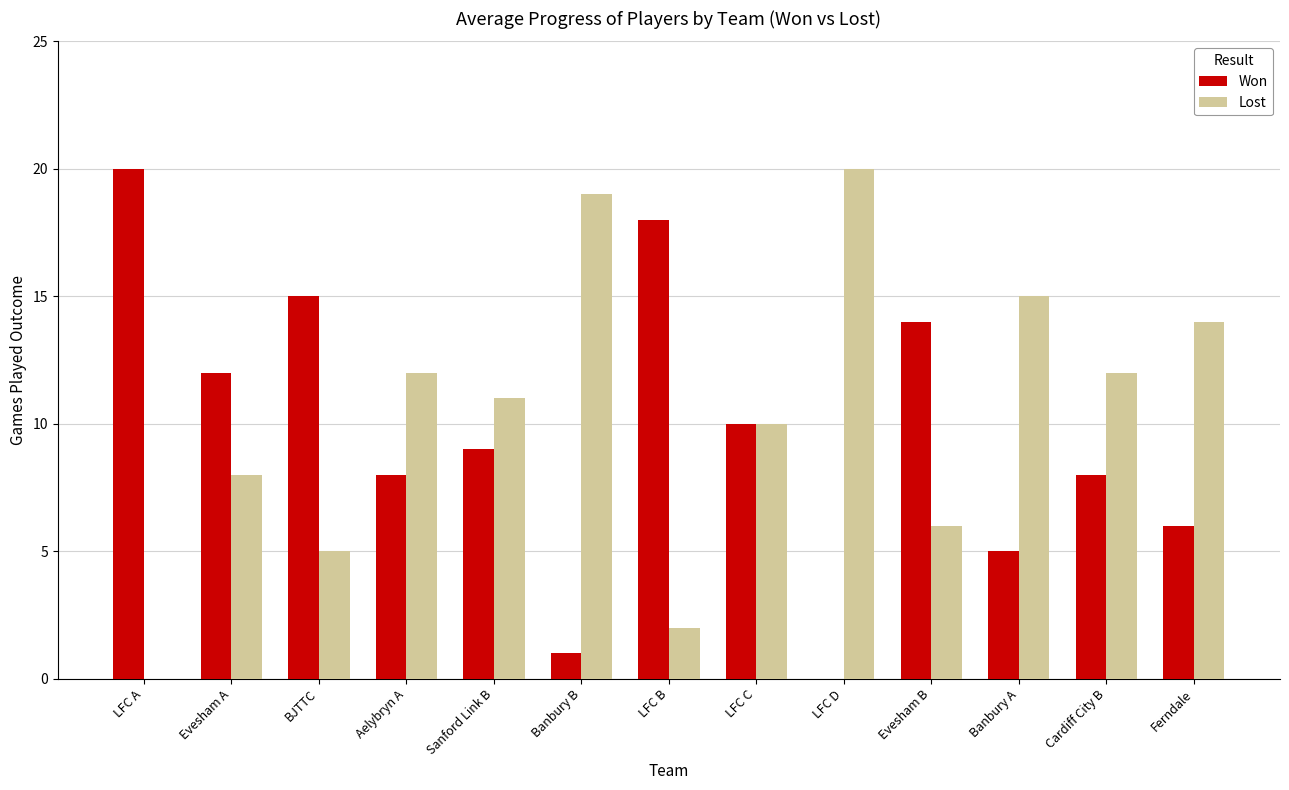

What is the spread (max minus min) of values at Aelybryn A?

4